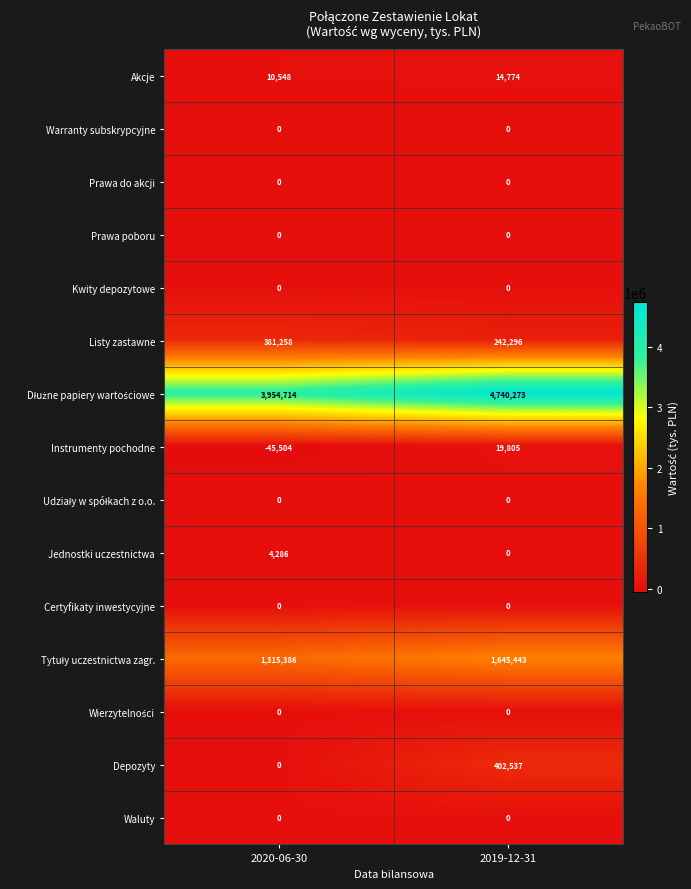

What is the difference between the highest and lowest values at 2020-06-30?

4000218